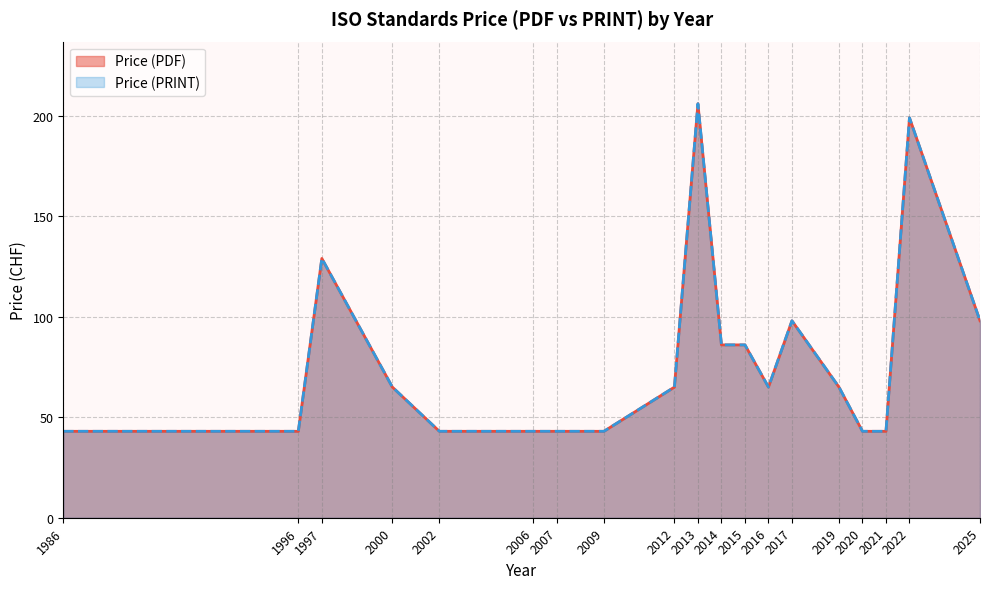

Does the chart display data point markers on the line(s)?

No